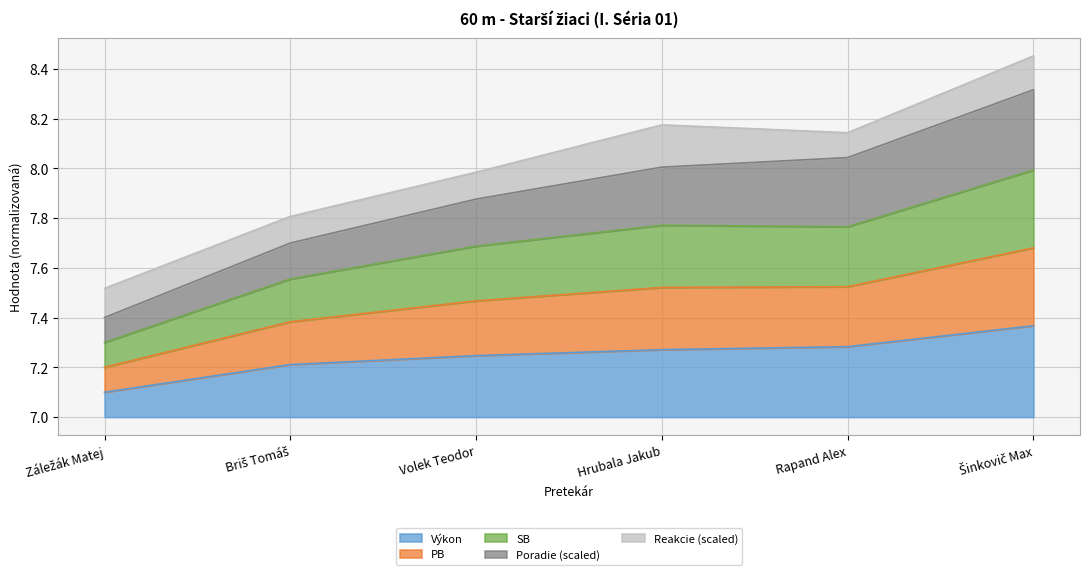

In PB, how many points are higher than both neighbors (excluding endpoints)?

1